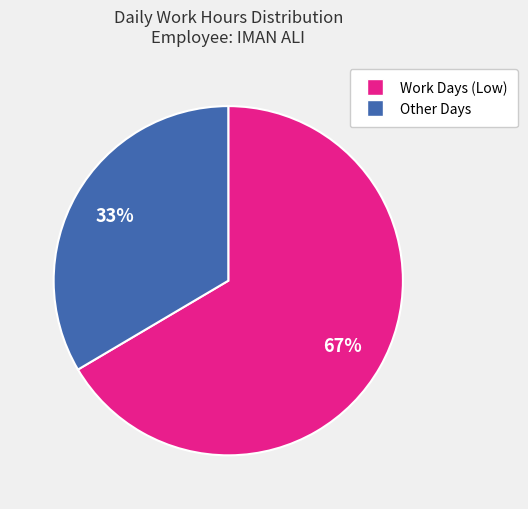

How many segments does this pie chart have?

2